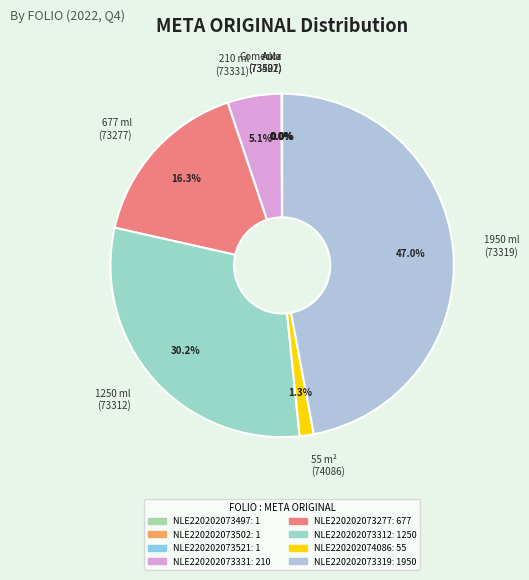

To the nearest percent, what is the difference between the largest and smallest slice percentages?

47%